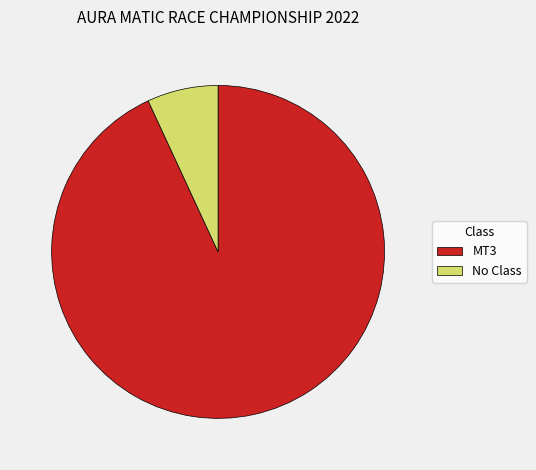

How many slices are in this pie chart?

2